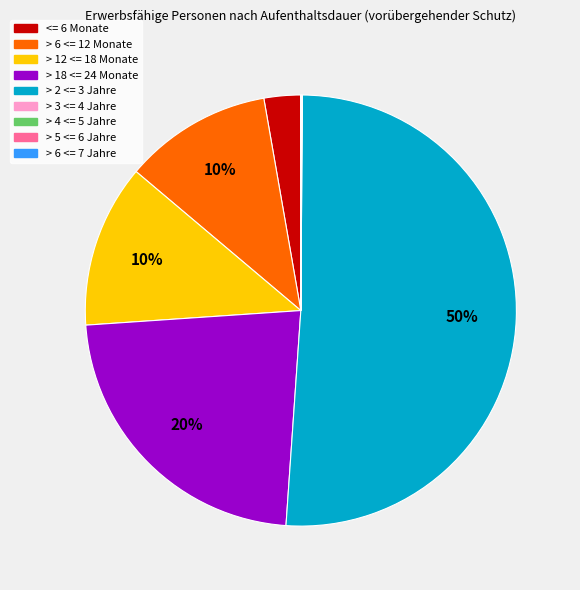

How many segments does this pie chart have?

9